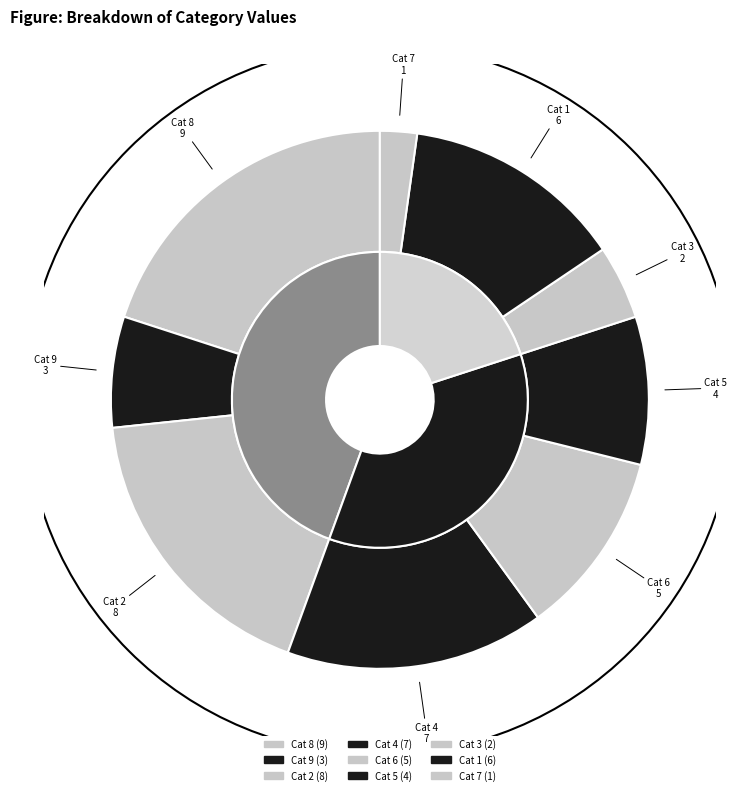

How many segments does this pie chart have?

9